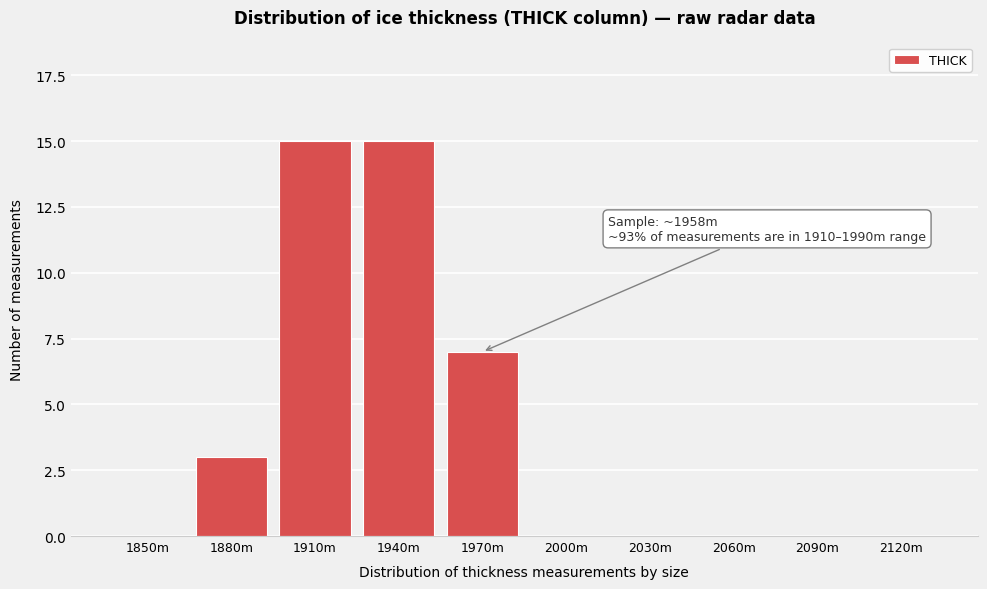

Reading right to left, list all the values displayed in this chart.

2120m=0	2090m=0	2060m=0	2030m=0	2000m=0	1970m=7	1940m=15	1910m=15	1880m=3	1850m=0